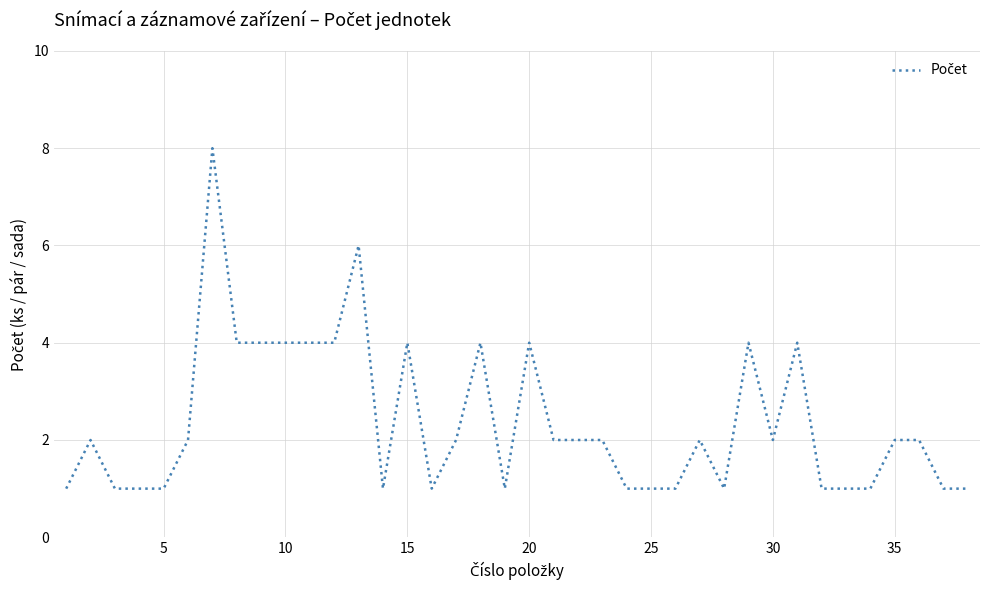

What is the difference between the maximum and minimum values?

7